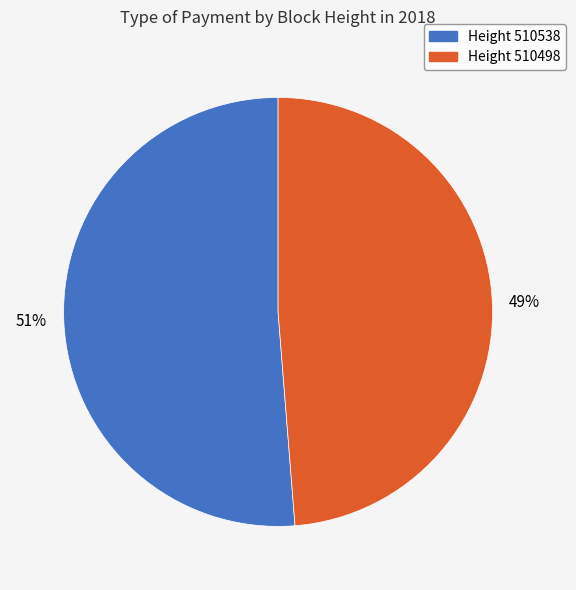

Which category has the biggest portion of the pie?

Height 510538